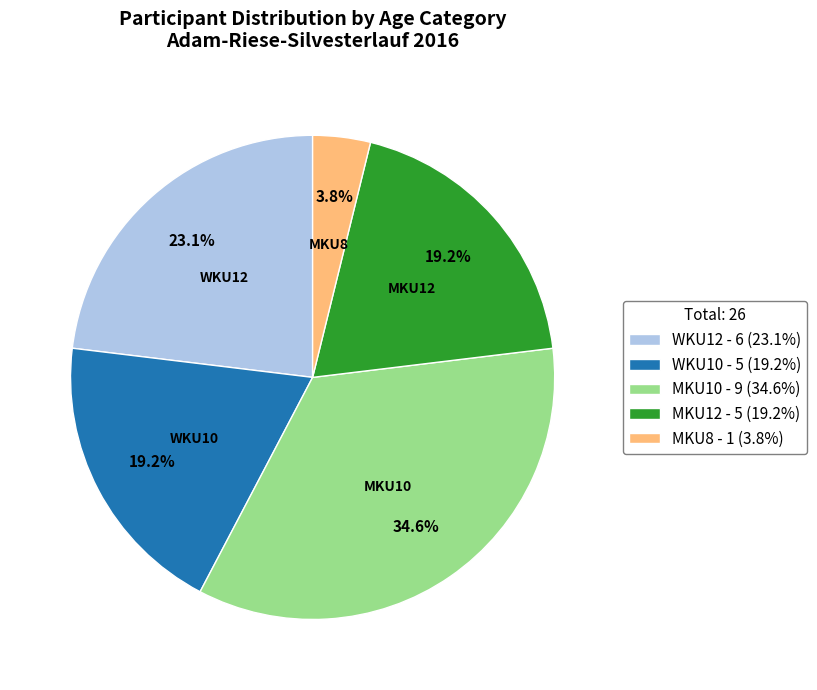

What percentage is the MKU8 slice, to the nearest percent?

4%